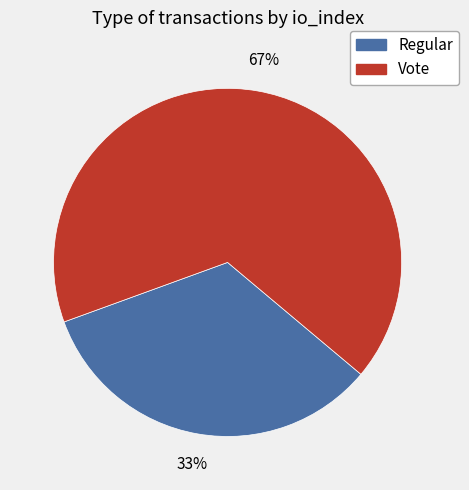

Is there any slice that represents more than half of the pie?

Yes